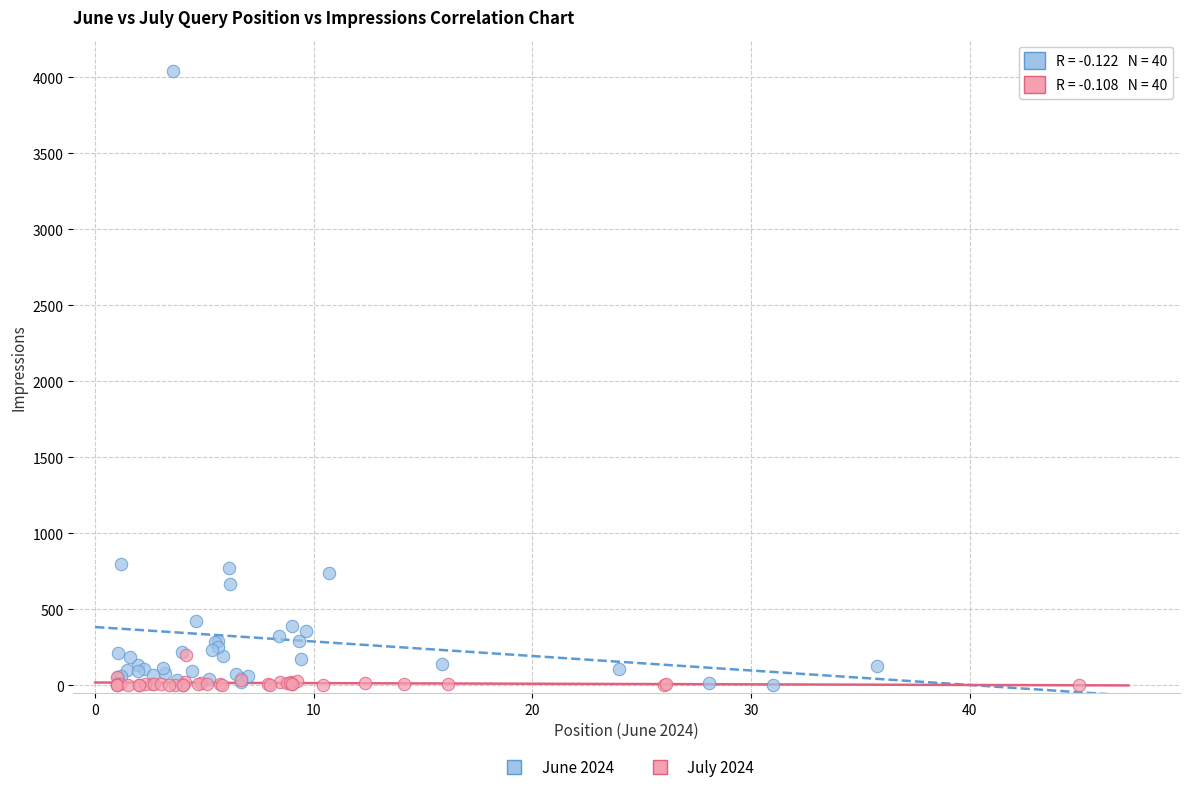

Which series reaches the maximum Y coordinate?

June 2024